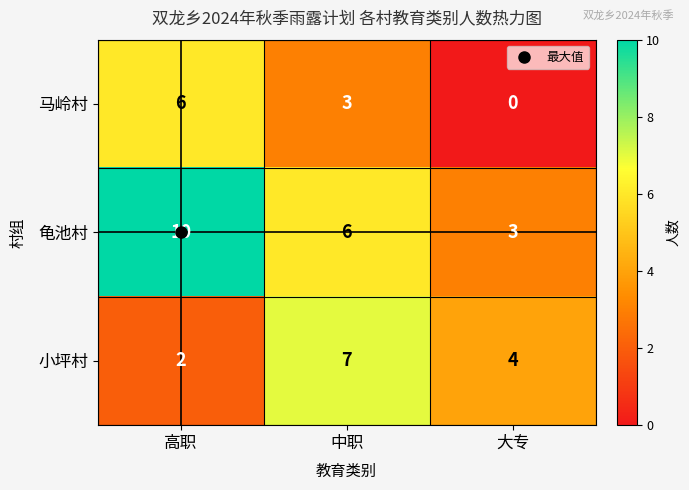

Count the 马岭村 values in the range 0 to 6.

3